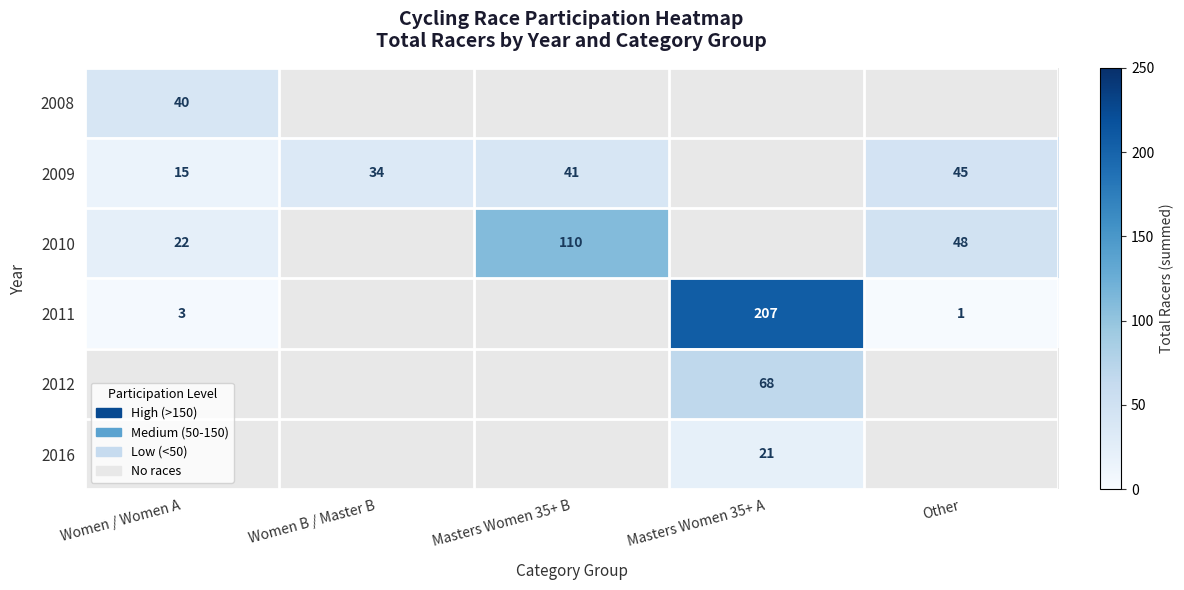

What is the minimum value shown in the chart?

1.0